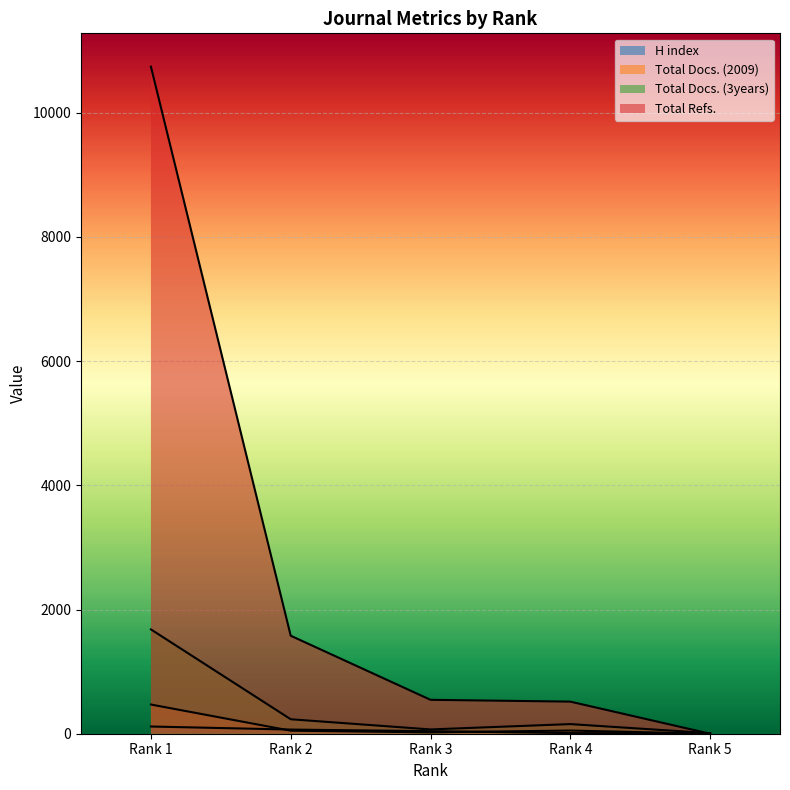

The H index series shows 55 at Rank 3. True or false?

False